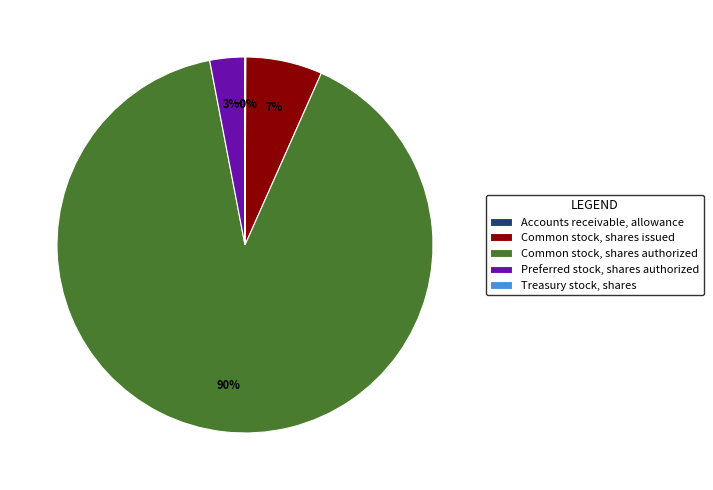

Does Common stock, shares authorized represent more than half of the total?

Yes